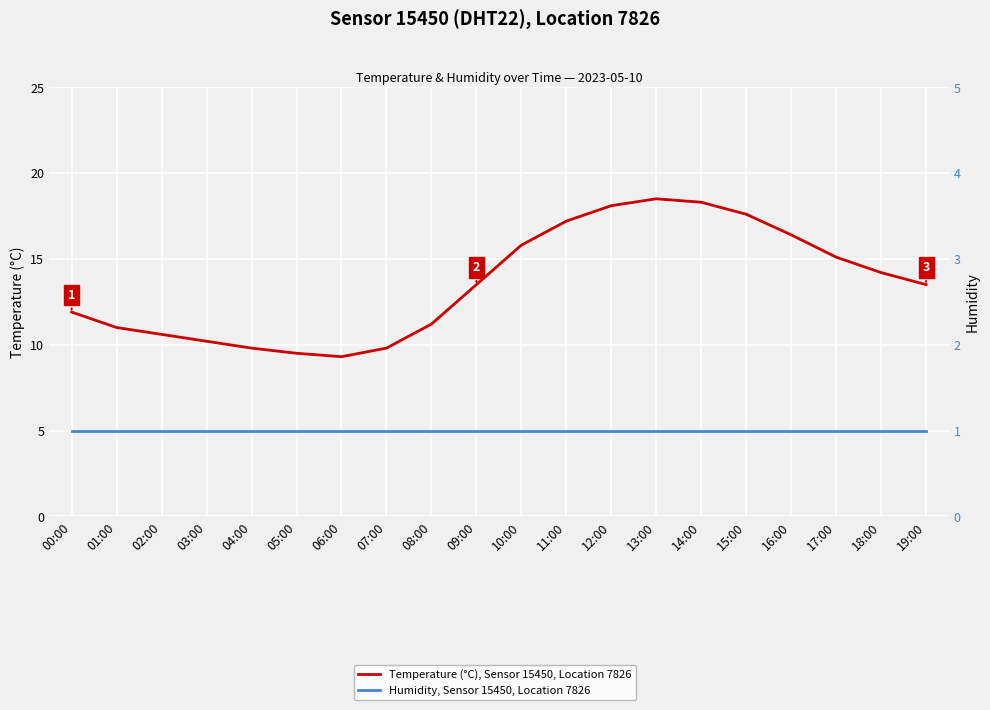

At how many categories does at least one series exceed 16?

6